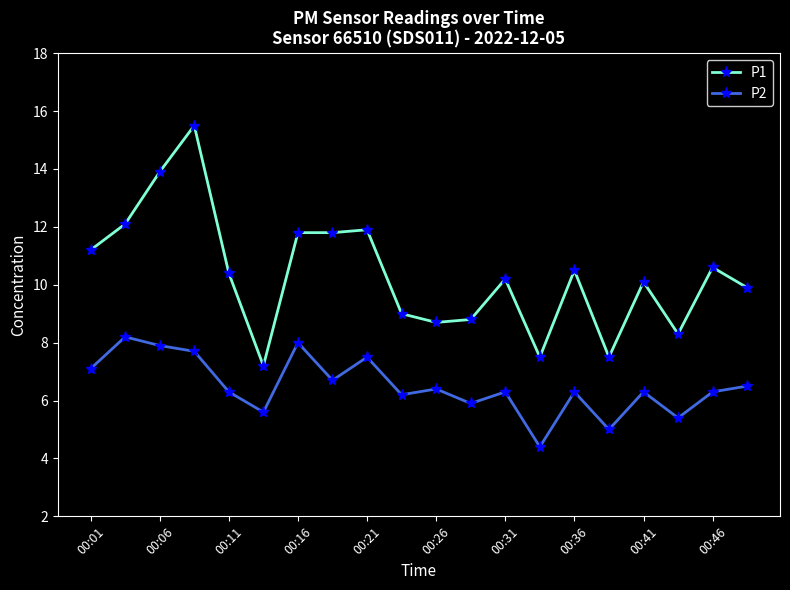

List the series in order of their overall mean, lowest first.

P2, P1